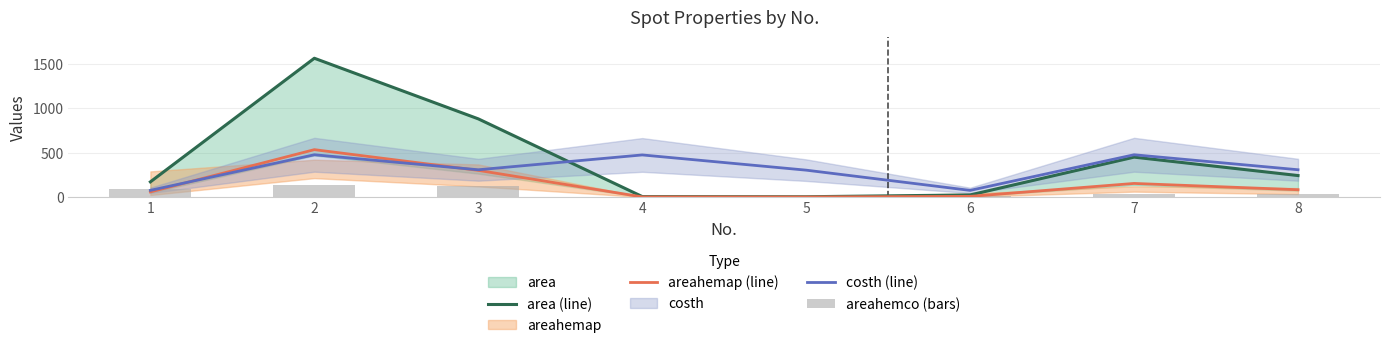

At 5, list the series in order from largest to smallest.

costh (line), area (line), areahemap (line), areahemco (bars)